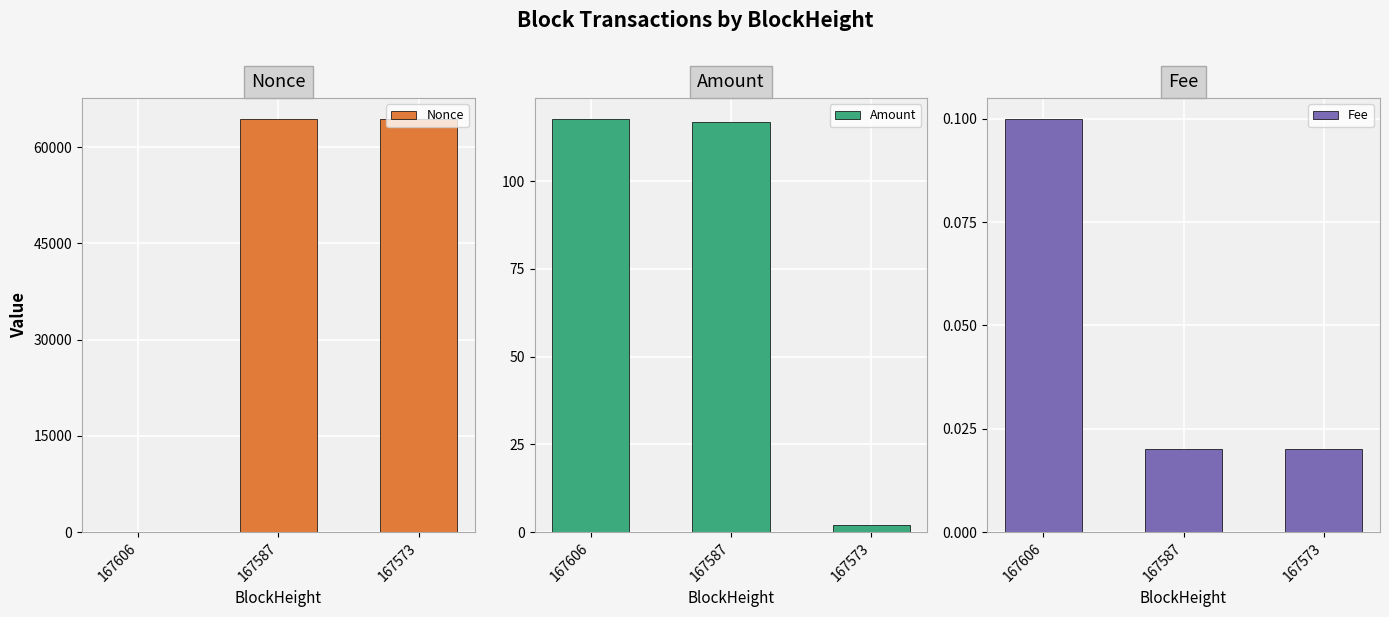

How many positive values does the Nonce series have?

2